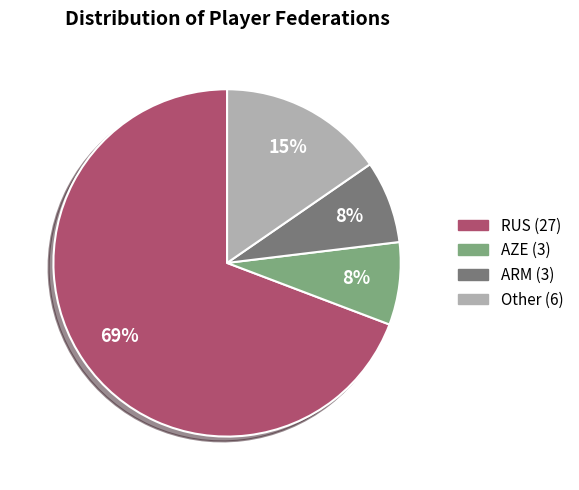

Count the number of slices in the pie.

4